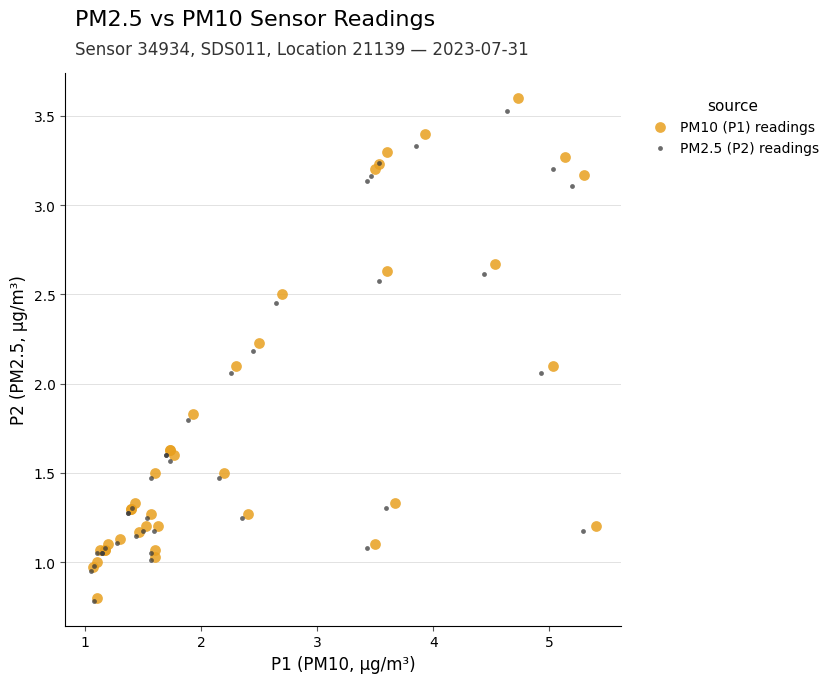

Which series has the widest spread of Y values?

PM10 (P1) readings